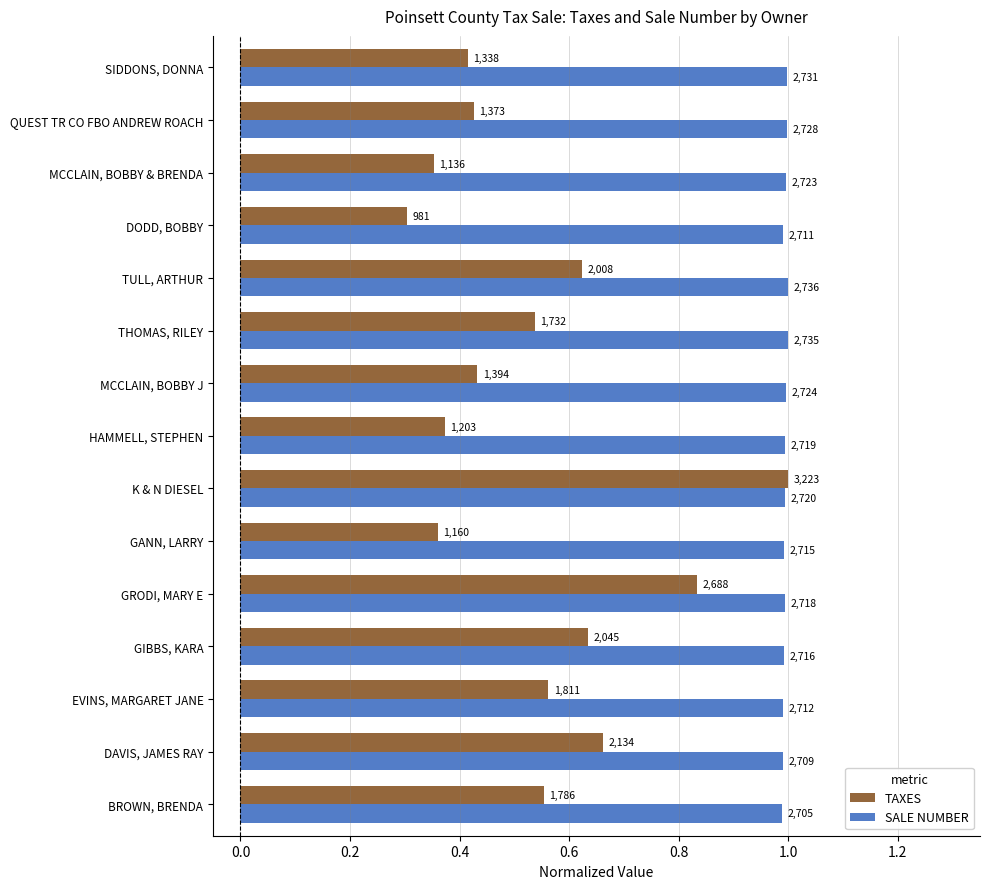

What are all the series names shown in the legend?

TAXES, SALE NUMBER